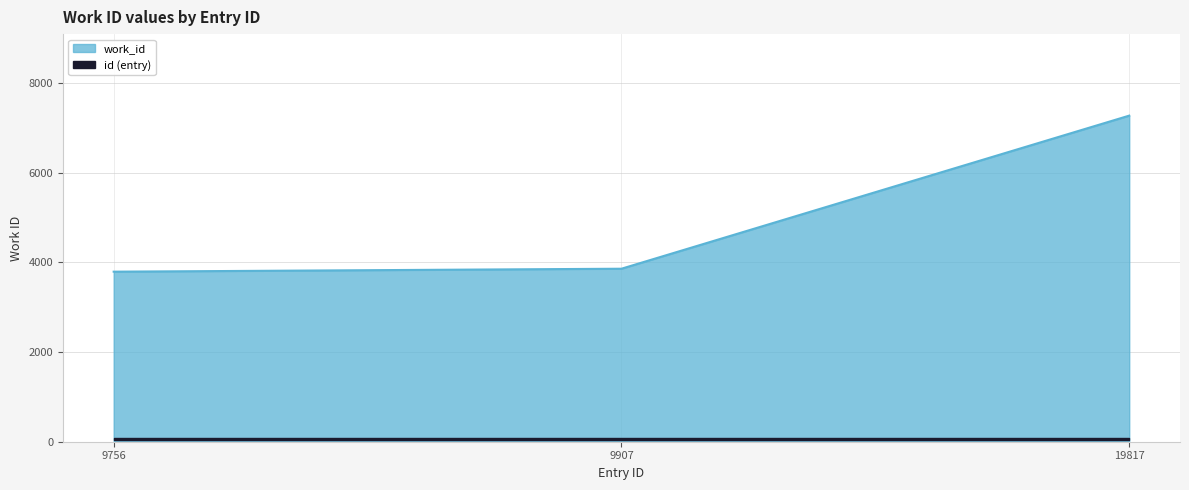

What is the average value?

4973